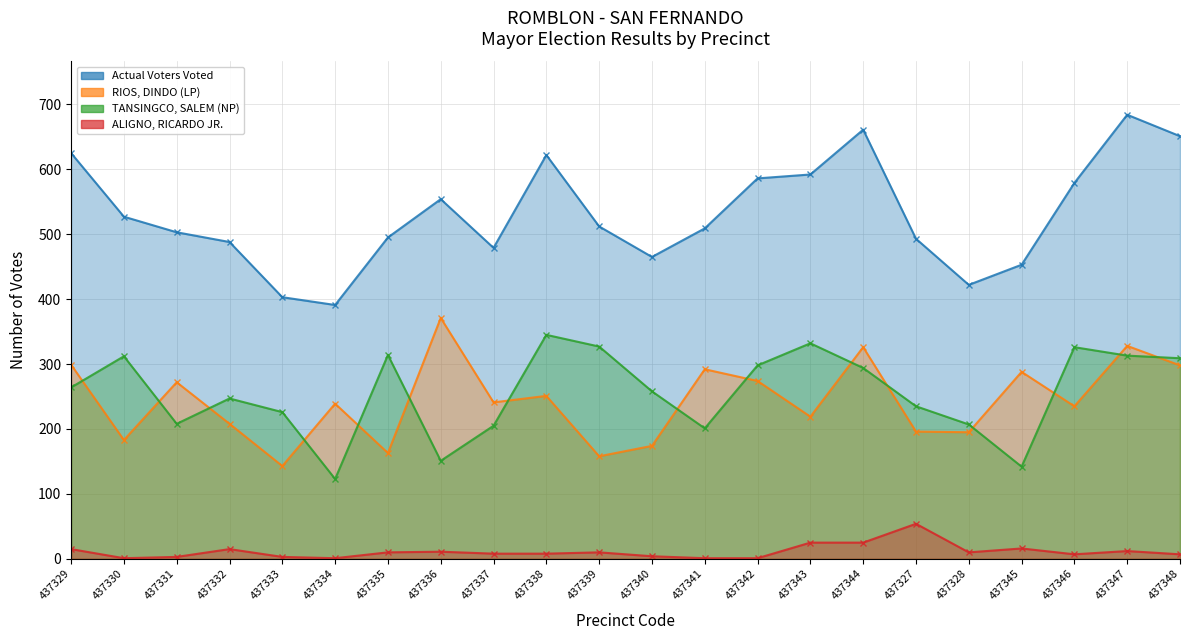

At which category is the sum across all series the highest?

437347